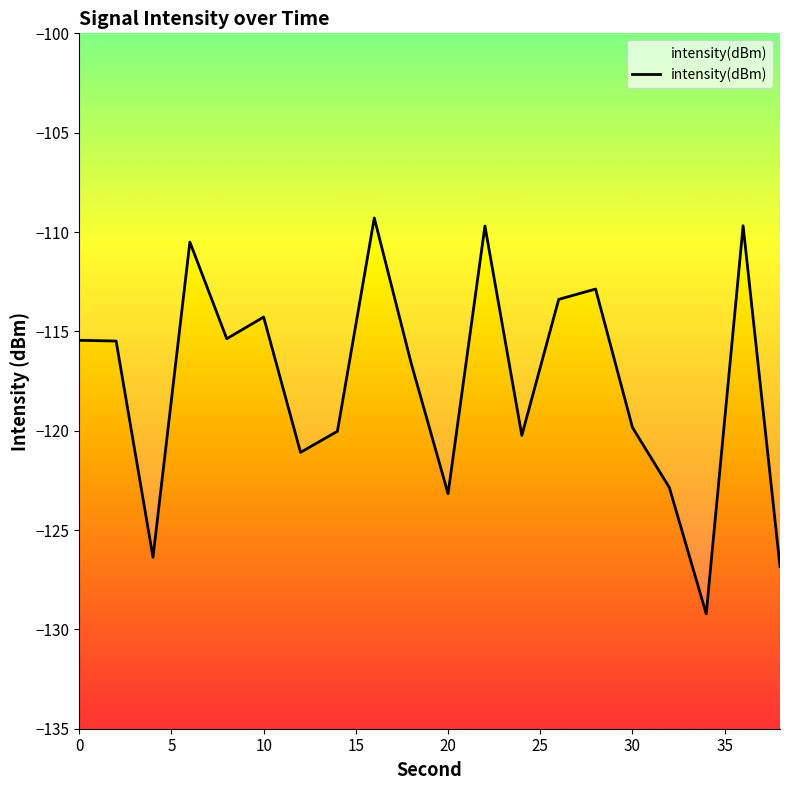

Reading left to right, what are all the values shown in this chart?

-115.5	-115.5	-126.4	-110.5	-115.4	-114.3	-121.1	-120.0	-109.3	-116.6	-123.2	-109.7	-120.2	-113.4	-112.9	-119.8	-122.9	-129.2	-109.7	-126.8